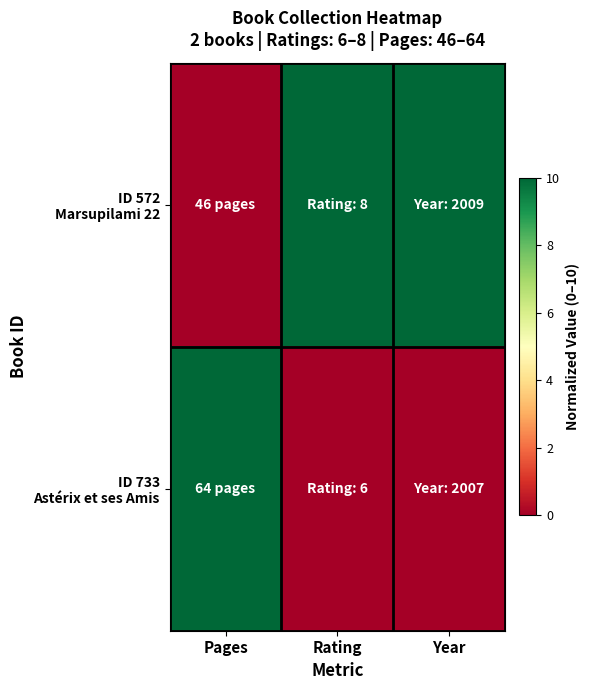

At which category is the sum across all series the highest?

Pages